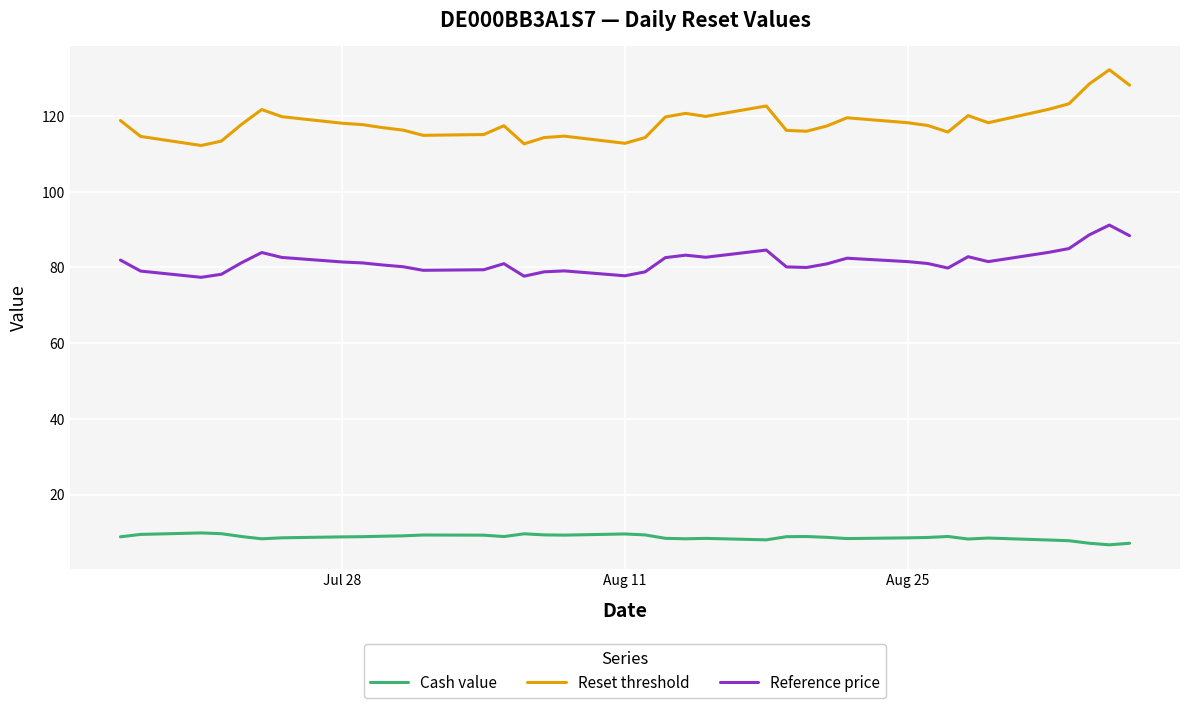

True or false: Cash value and Reset threshold cross at least once.

False